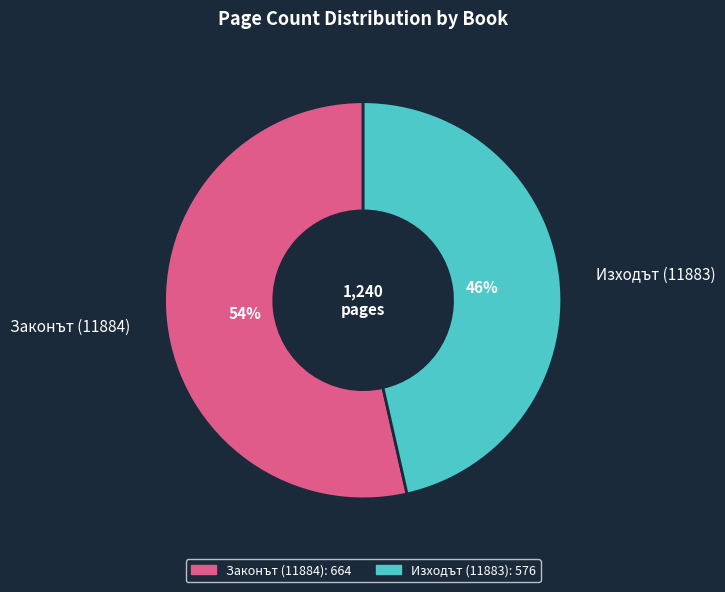

The Изходът (11883) slice represents 37% of the pie. True or false?

False